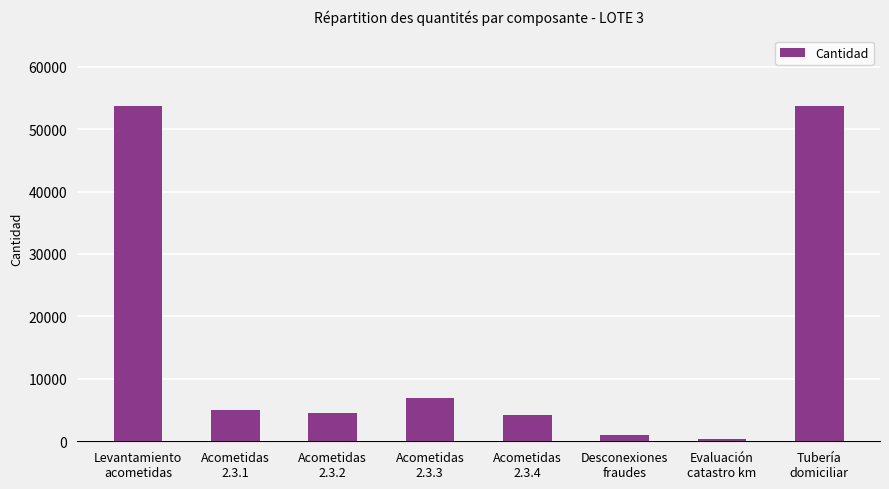

What is the sum of all values?

129541